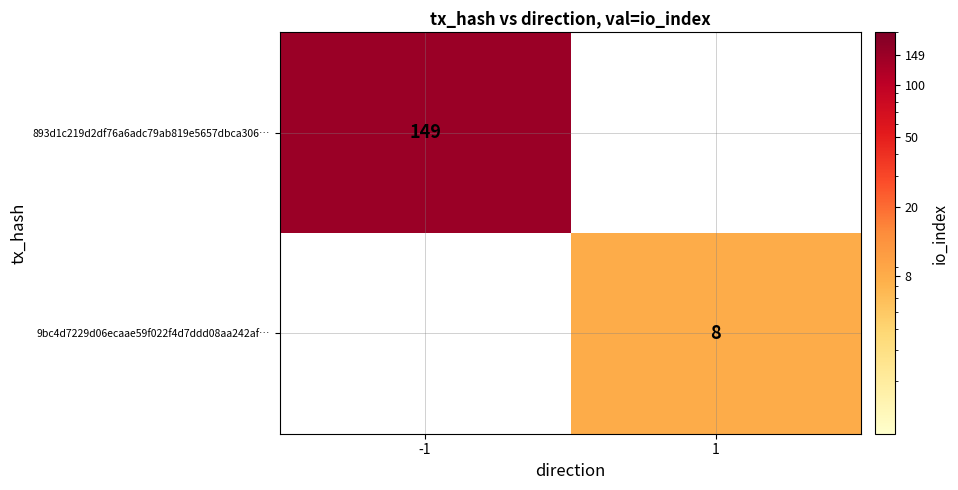

Which label corresponds to the largest value in the chart?

-1